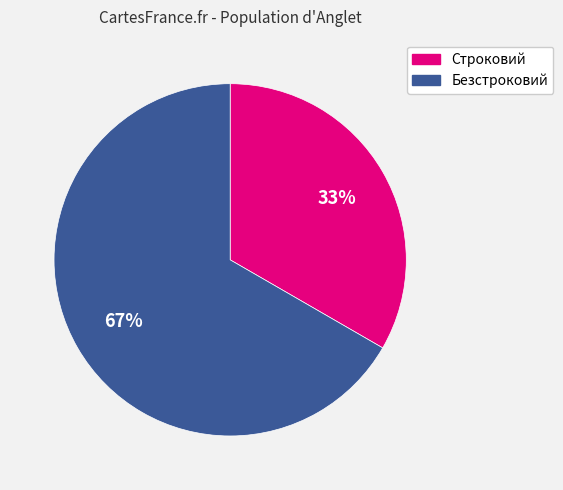

Between Безстроковий and Строковий, which is larger?

Безстроковий